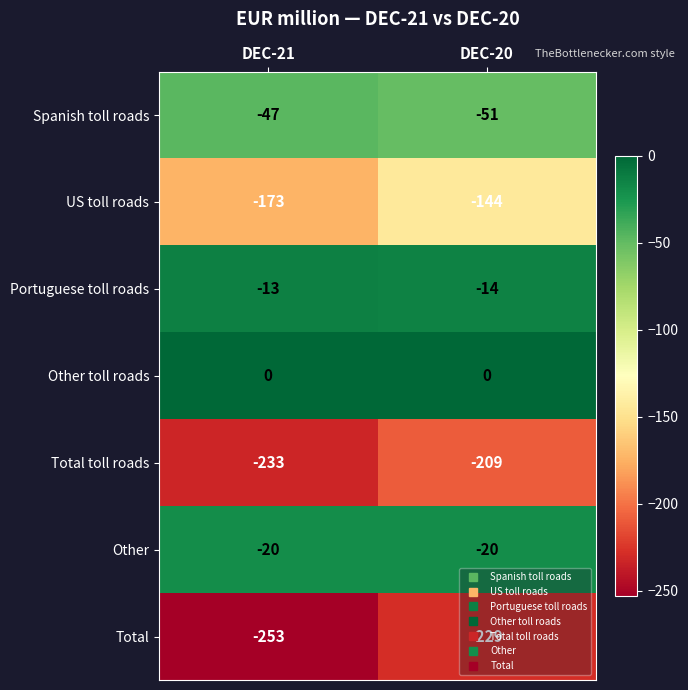

What value does the Total toll roads series have at DEC-20?

-209